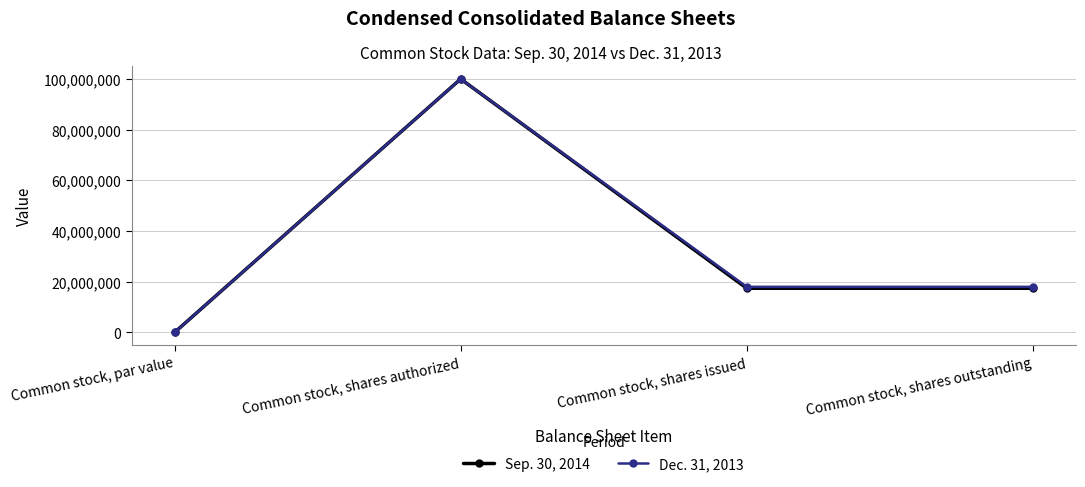

Which label corresponds to the largest value in the chart?

Common stock, shares authorized